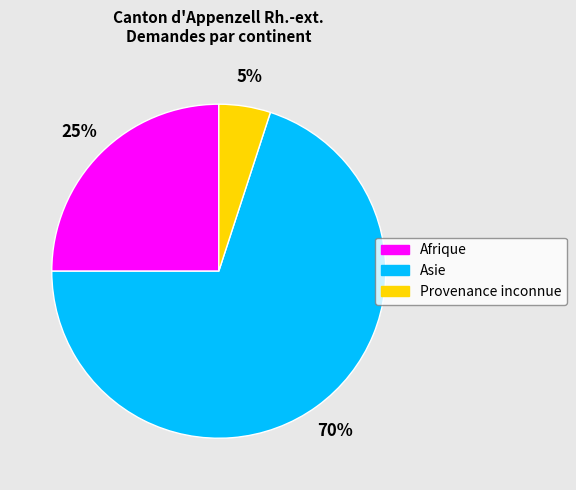

Count the number of slices in the pie.

3